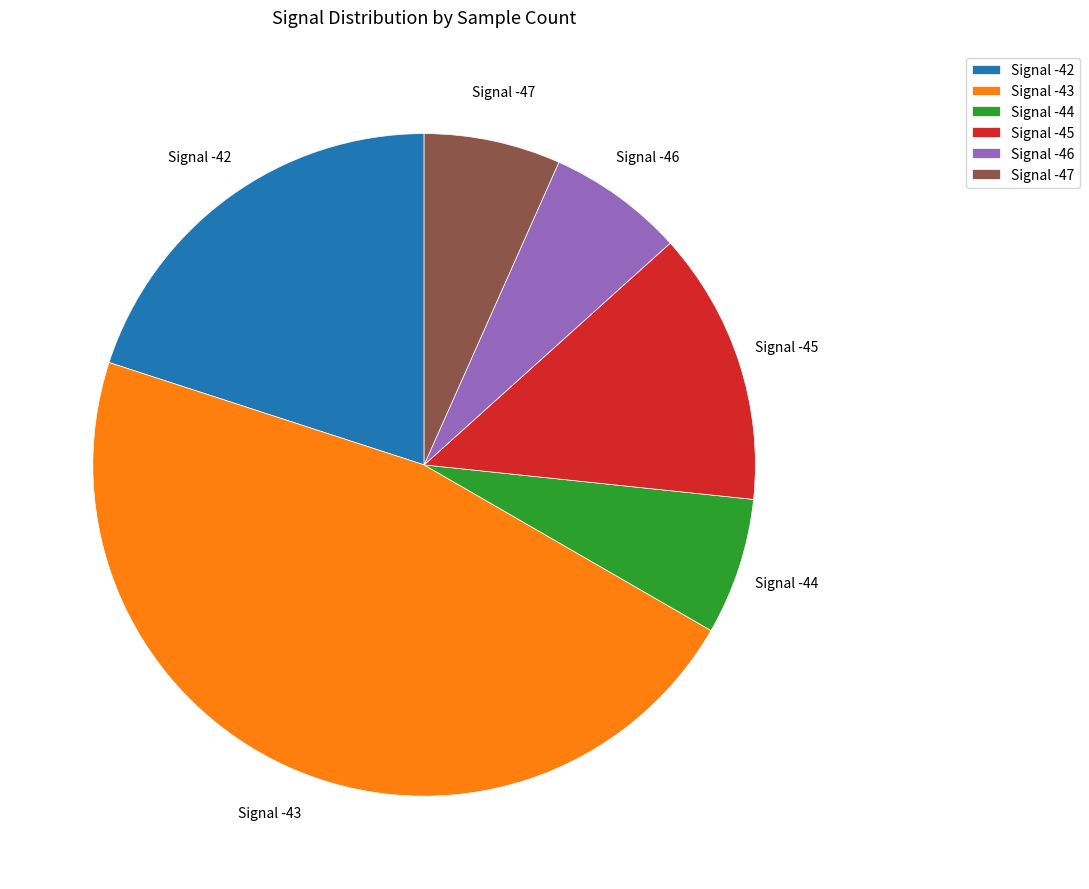

Is it true that Signal -46 is 1% of the pie?

False